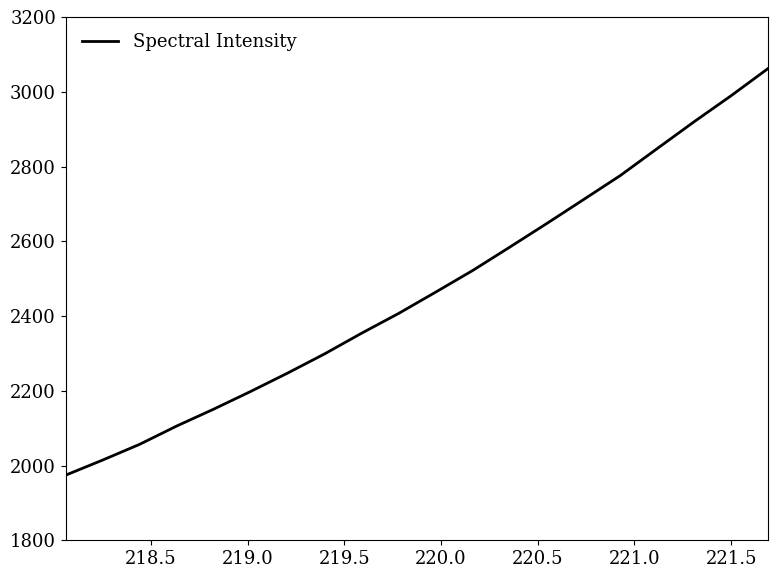

What is the average value?

2466.4